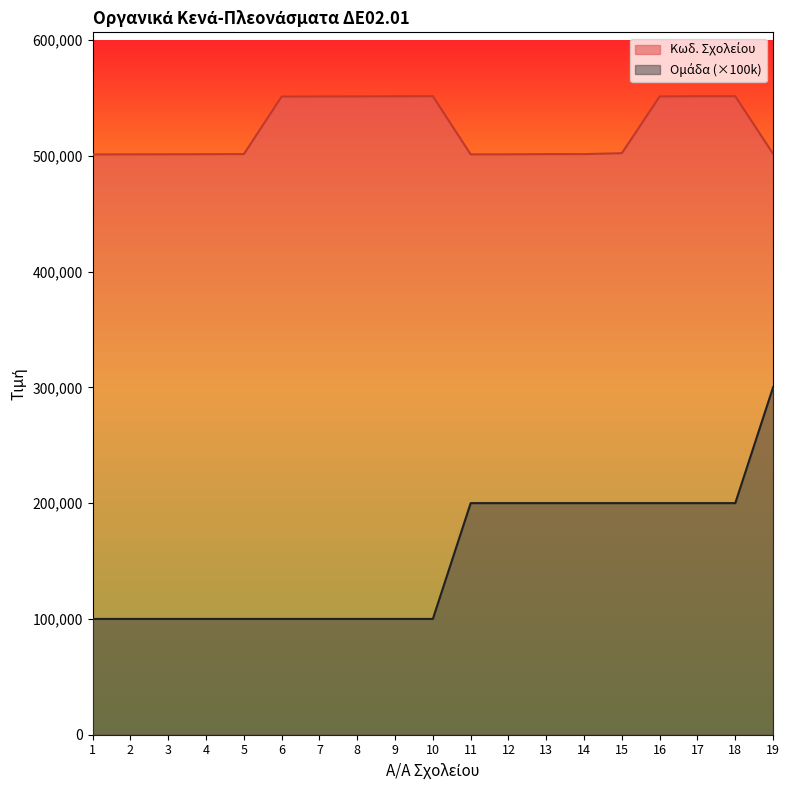

What is the greatest value displayed?

551420